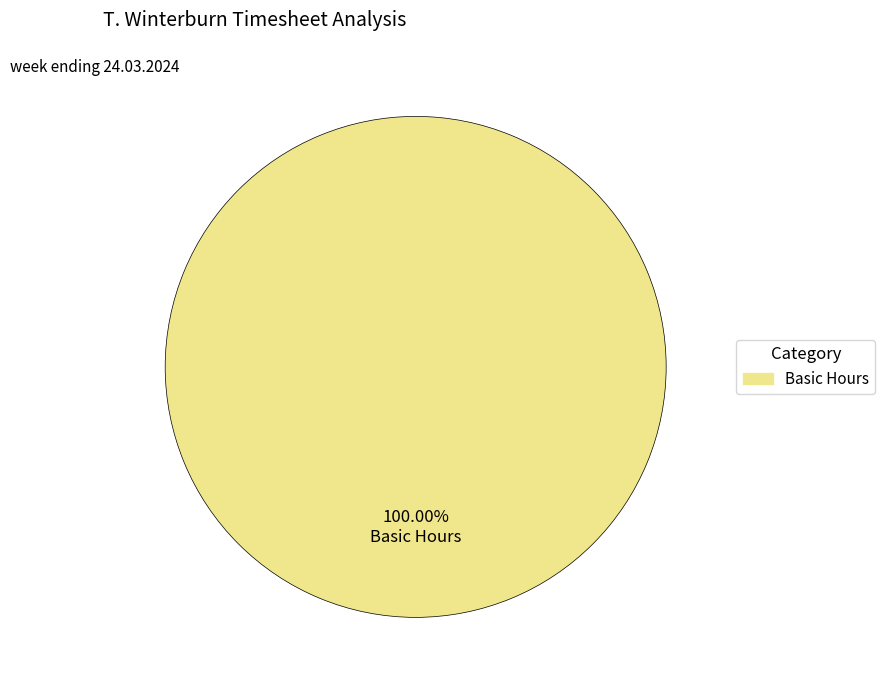

Does Basic Hours account for over 50% of the chart?

Yes